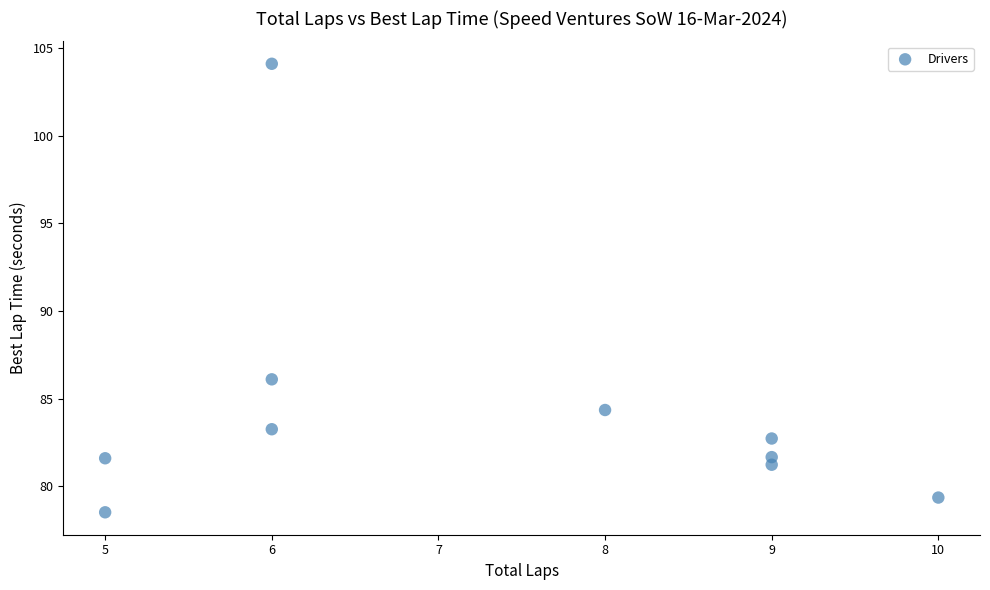

What Y value in the scatter plot is closest to 91?

86.1